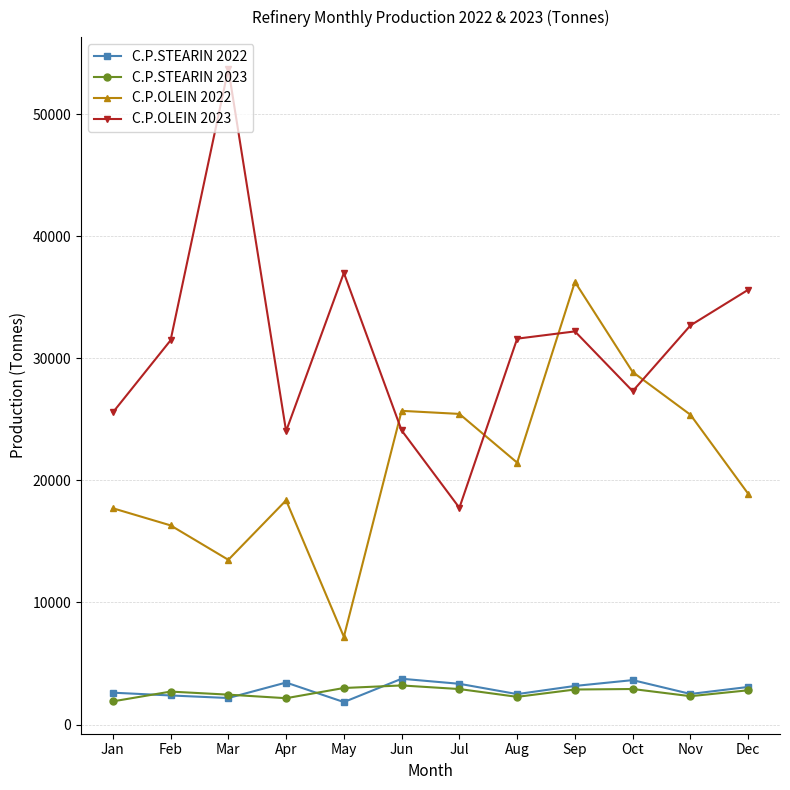

At which category does C.P.OLEIN 2022 reach its first local valley?

Mar